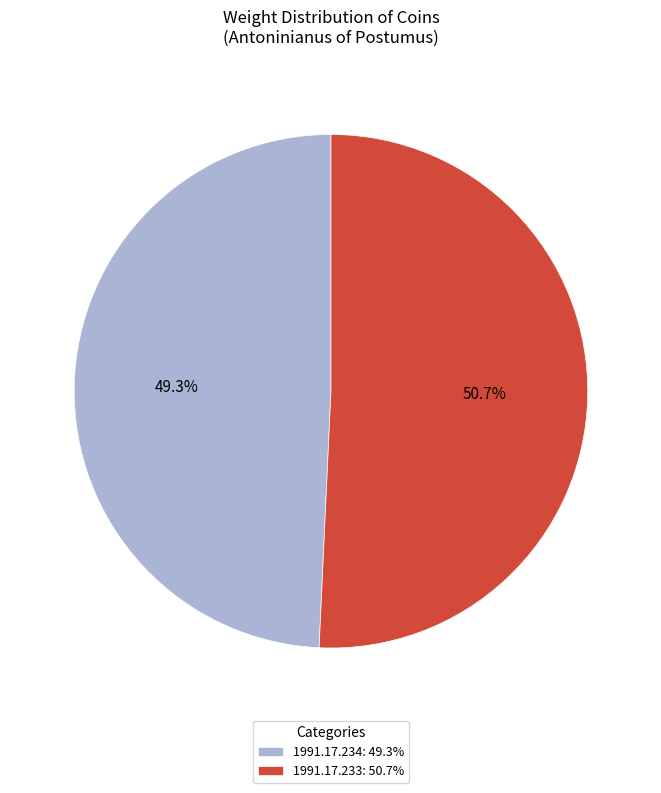

To the nearest percent, what is the difference between the largest and smallest slice percentages?

1%